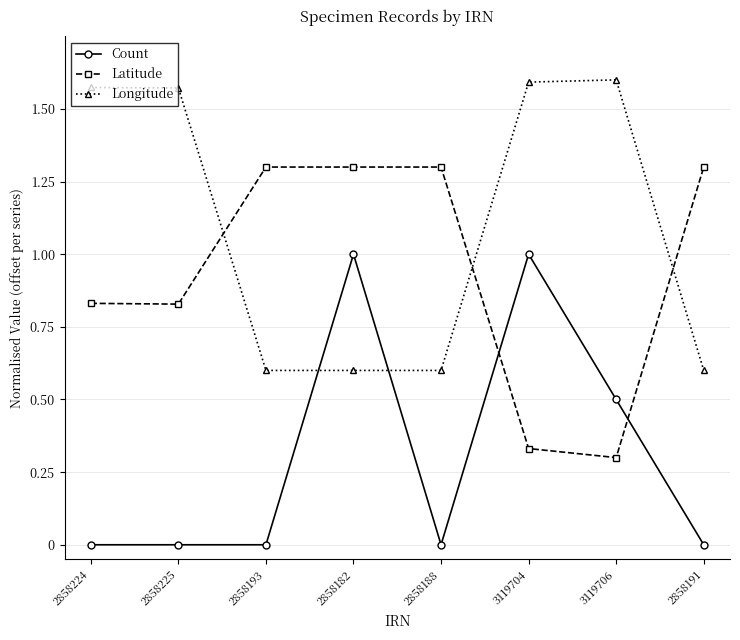

Which series has the largest total across all categories?

Longitude